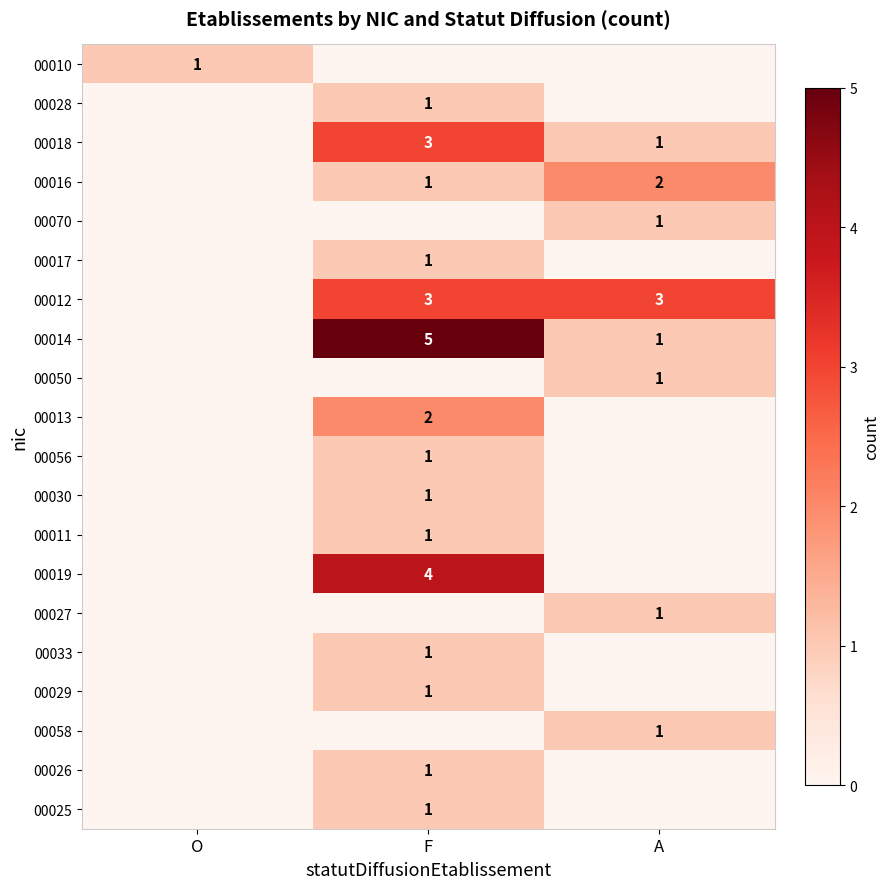

Is it true that 00014 equals 1 at A?

True